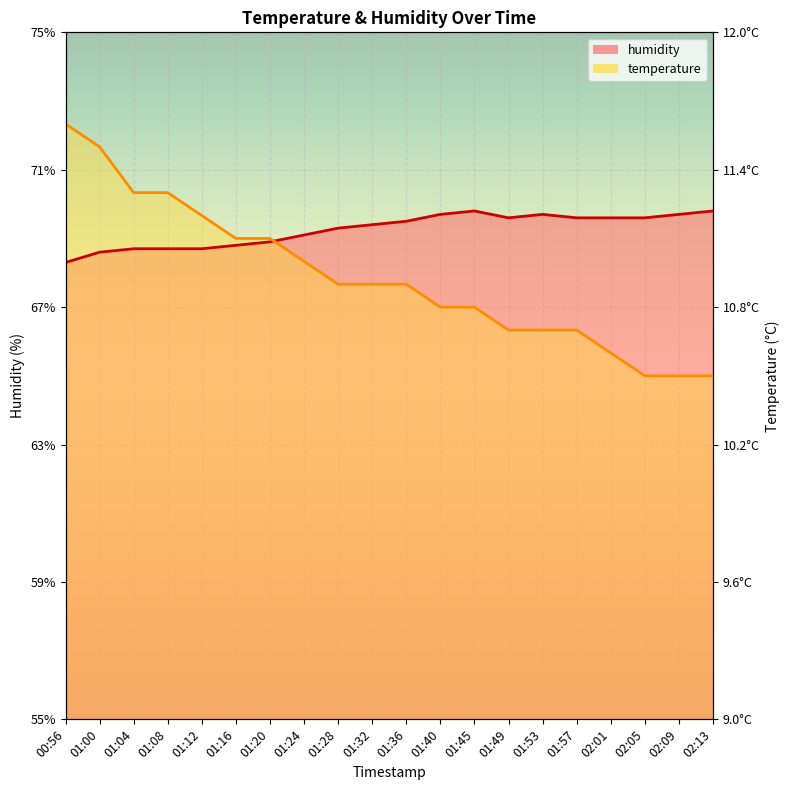

Where is humidity nearest to the value 69?

01:20